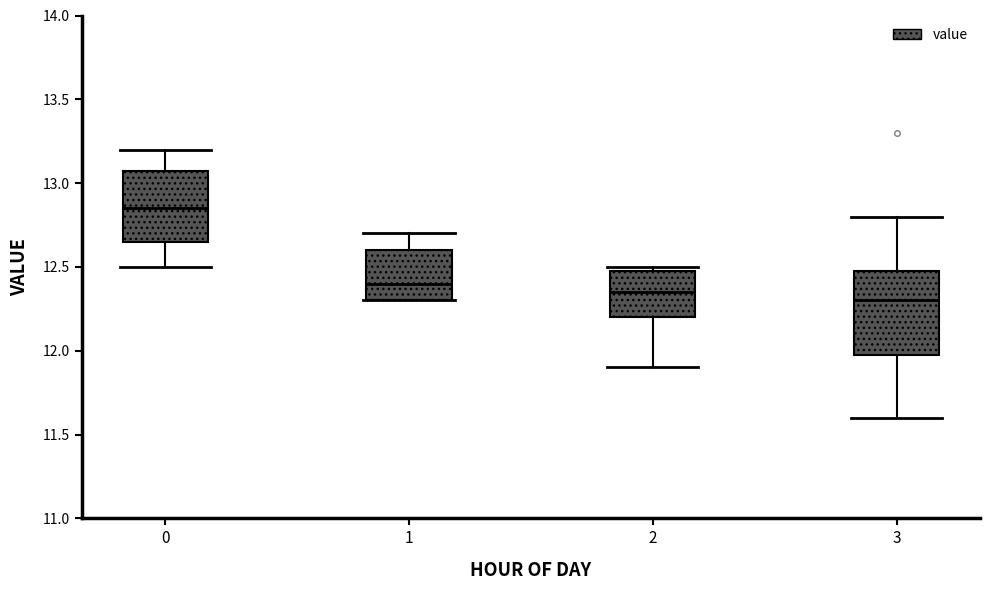

Reading left to right, read every box against the y-axis: the position of its median line, the range the box covers, and the ends of its whiskers. The values are not printed on the chart, so give them approximately, as read against the axis.

0: median 12.85, box 12.65 to 13.10, whiskers 12.50 to 13.20
1: median 12.40, box 12.30 to 12.60, whiskers 12.30 to 12.70
2: median 12.35, box 12.20 to 12.50, whiskers 11.90 to 12.50 (just above the box's upper edge)
3: median 12.30, box 12.00 to 12.50, whiskers 11.60 to 12.80